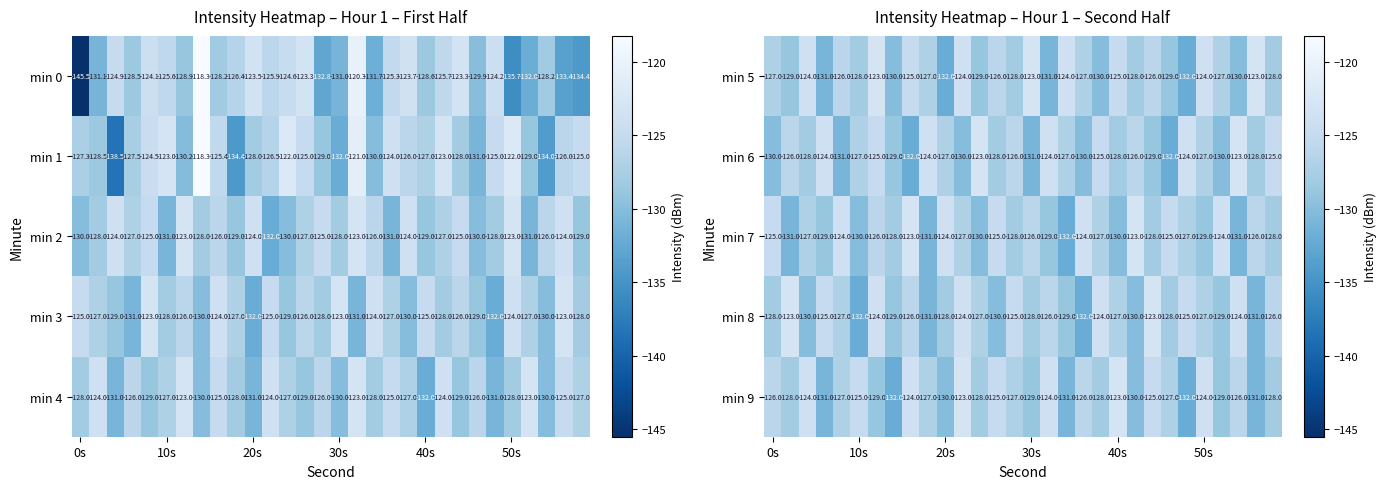

True or false: min 9 has a value of -129 at 30s.

True